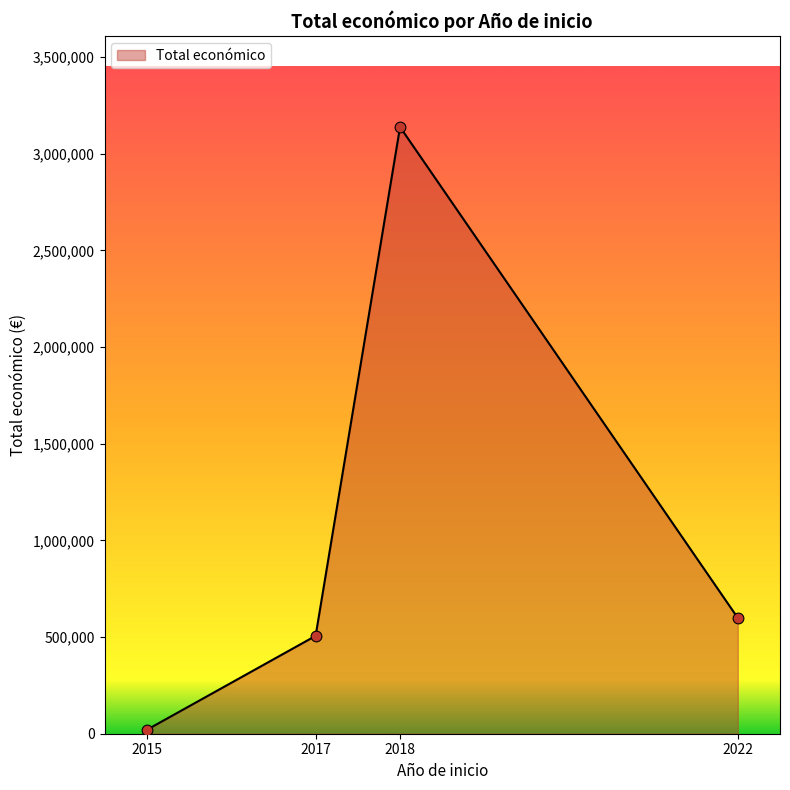

What is the ratio of the value at 2022 to the value at 2017?

1.2